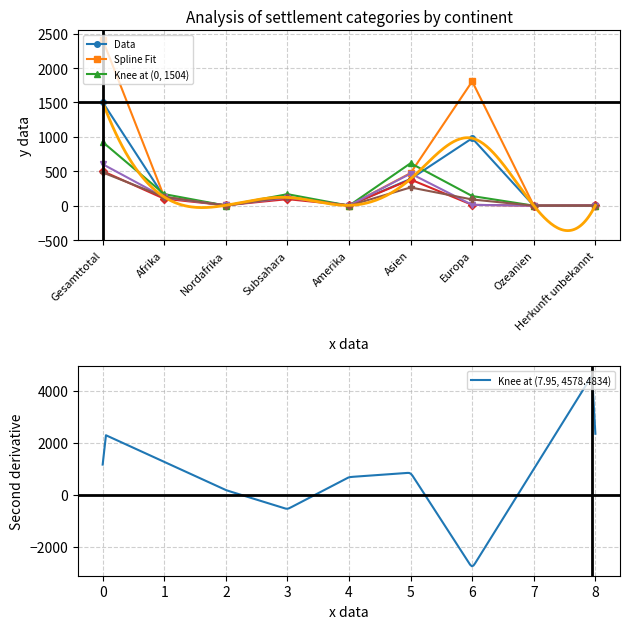

Is it true that Vorläufige Aufnahmen equals -314 at Ozeanien?

False